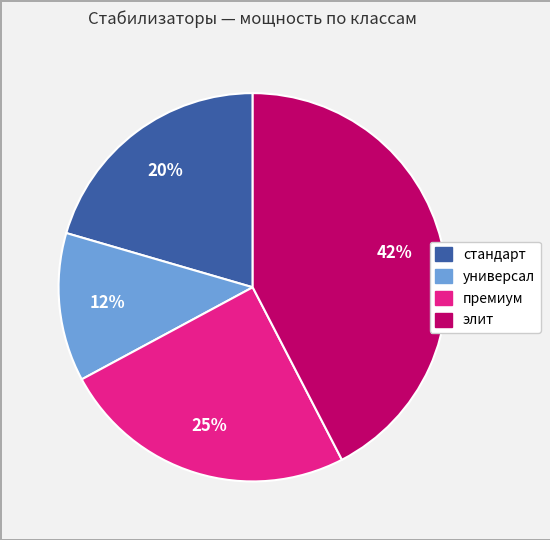

What is the largest slice in the pie chart?

элит